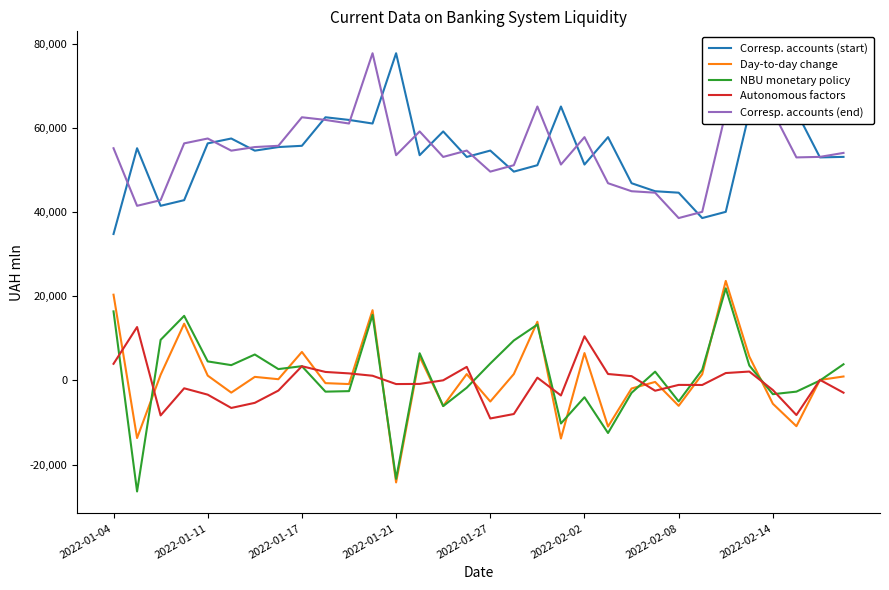

True or false: Corresp. accounts (start) and Autonomous factors intersect in this chart.

False